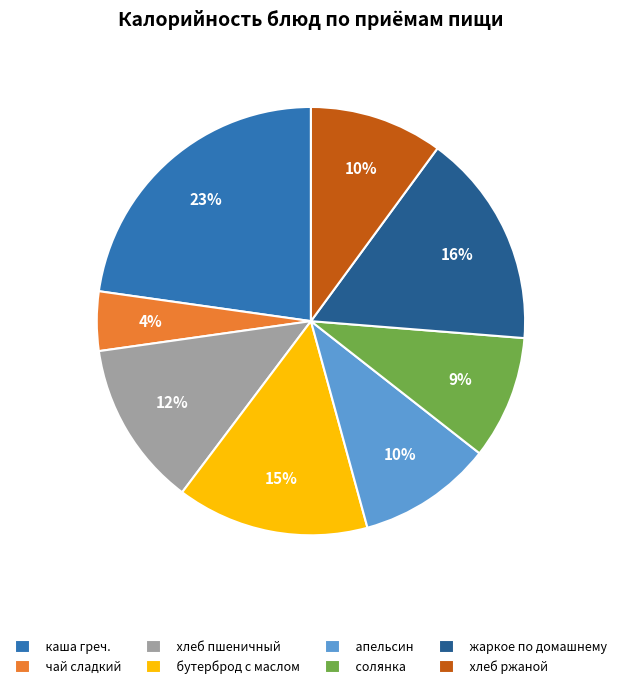

How many slices are in this pie chart?

8